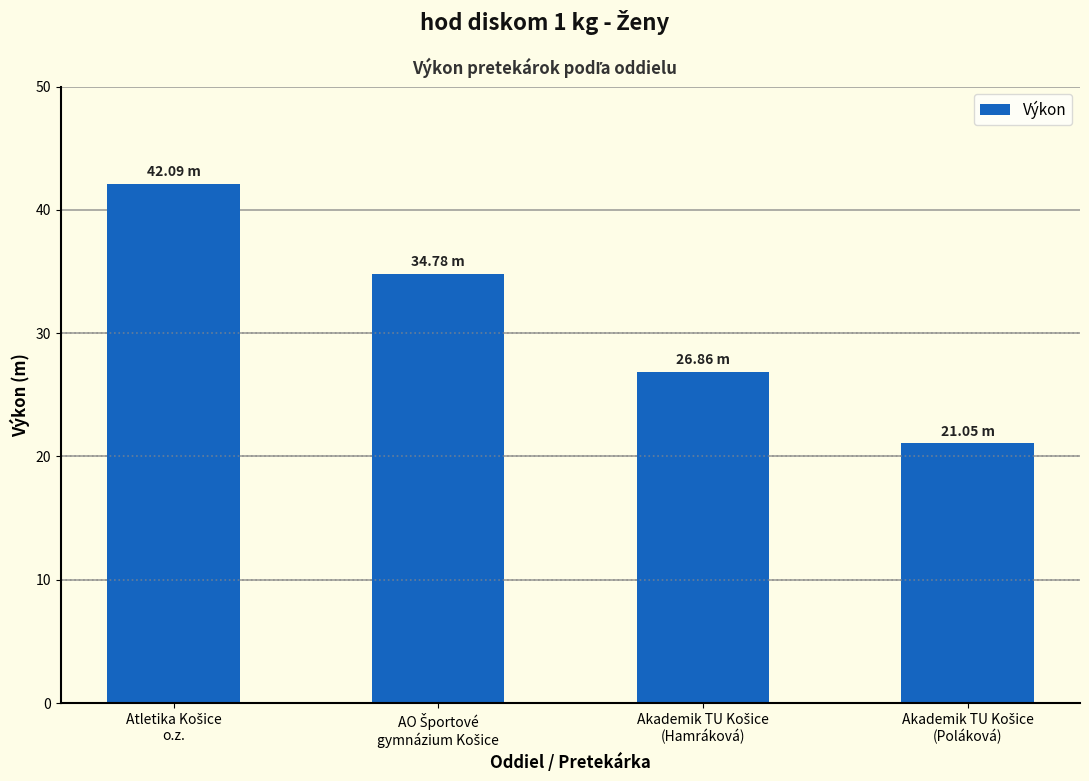

What is the difference between the second highest and minimum values?

13.7